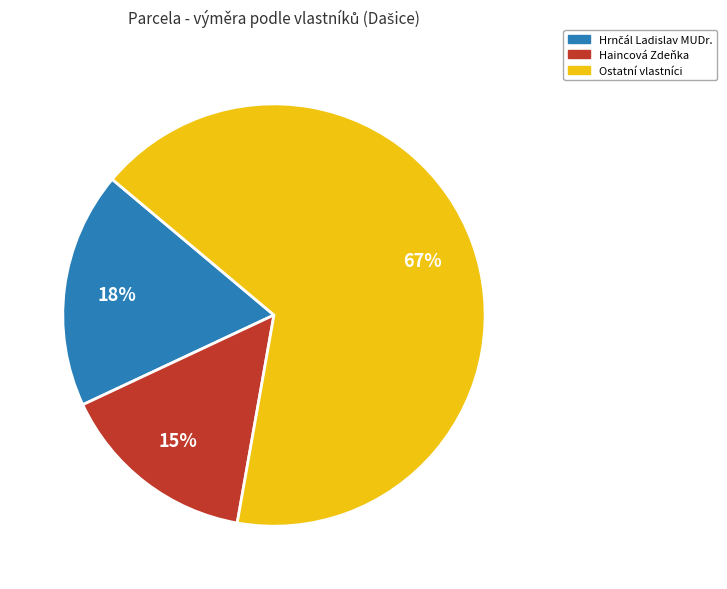

To the nearest percent, what is the average slice percentage?

33%